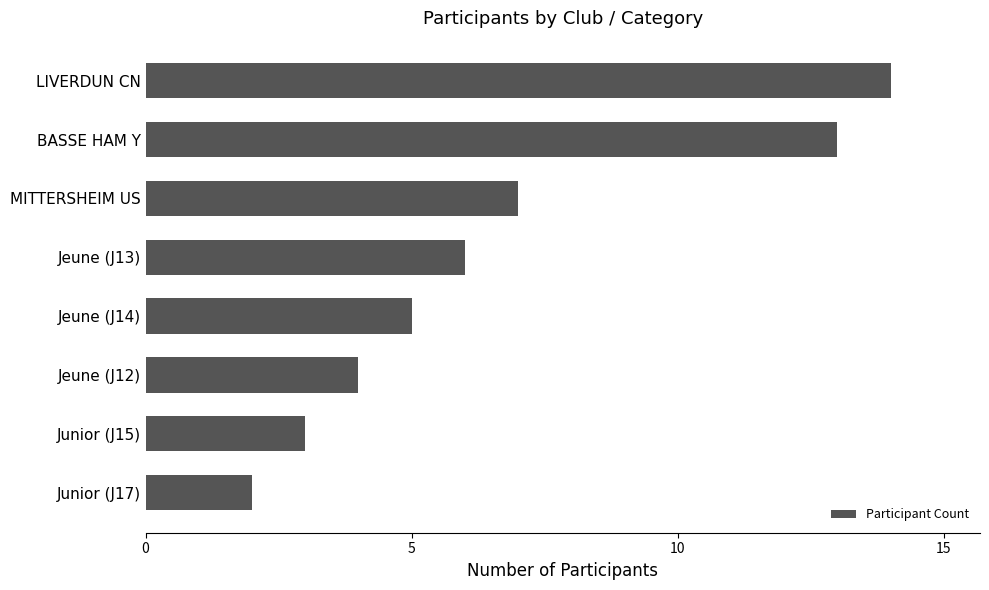

At which label is the value closest to 8?

MITTERSHEIM US